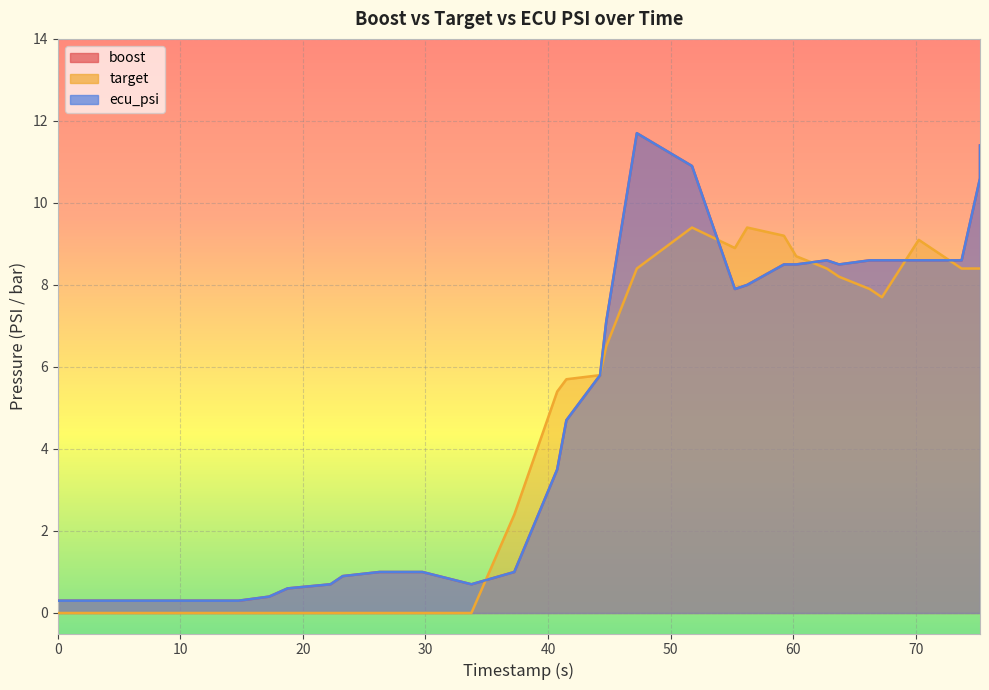

Reading left to right, list all the values displayed in this chart.

boost: 0.3	0.3	0.3	0.3	0.3	0.3	0.3	0.3	0.3	0.4	0.6	0.7	0.9	1.0	1.0	0.7	1.0	3.5	4.7	5.8	7.1	11.7	10.9	7.9	8.0	8.5	8.5	8.6	8.5	8.6	8.6	8.6	8.6	8.6	10.6	11.4
target: 0.0	0.0	0.0	0.0	0.0	0.0	0.0	0.0	0.0	0.0	0.0	0.0	0.0	0.0	0.0	0.0	2.4	5.4	5.7	5.8	6.5	8.4	9.4	8.9	9.4	9.2	8.7	8.4	8.2	7.9	7.8	7.7	9.1	8.4	8.4	8.4
ecu_psi: 0.3	0.3	0.3	0.3	0.3	0.3	0.3	0.3	0.3	0.4	0.6	0.7	0.9	1.0	1.0	0.7	1.0	3.5	4.7	5.8	7.1	11.7	10.9	7.9	8.0	8.5	8.5	8.6	8.5	8.6	8.6	8.6	8.6	8.6	10.6	11.4